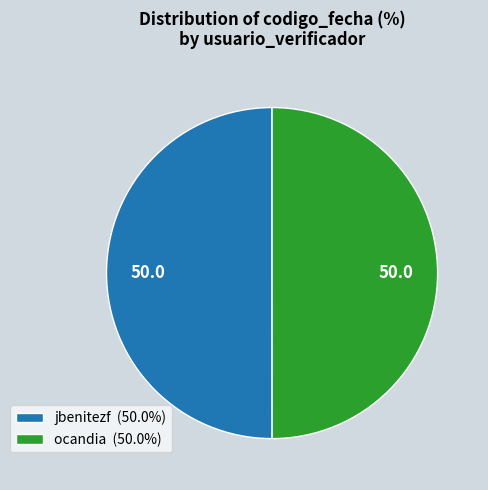

Combined, do ocandia (50.0%) and jbenitezf (50.0%) account for over 50%?

Yes